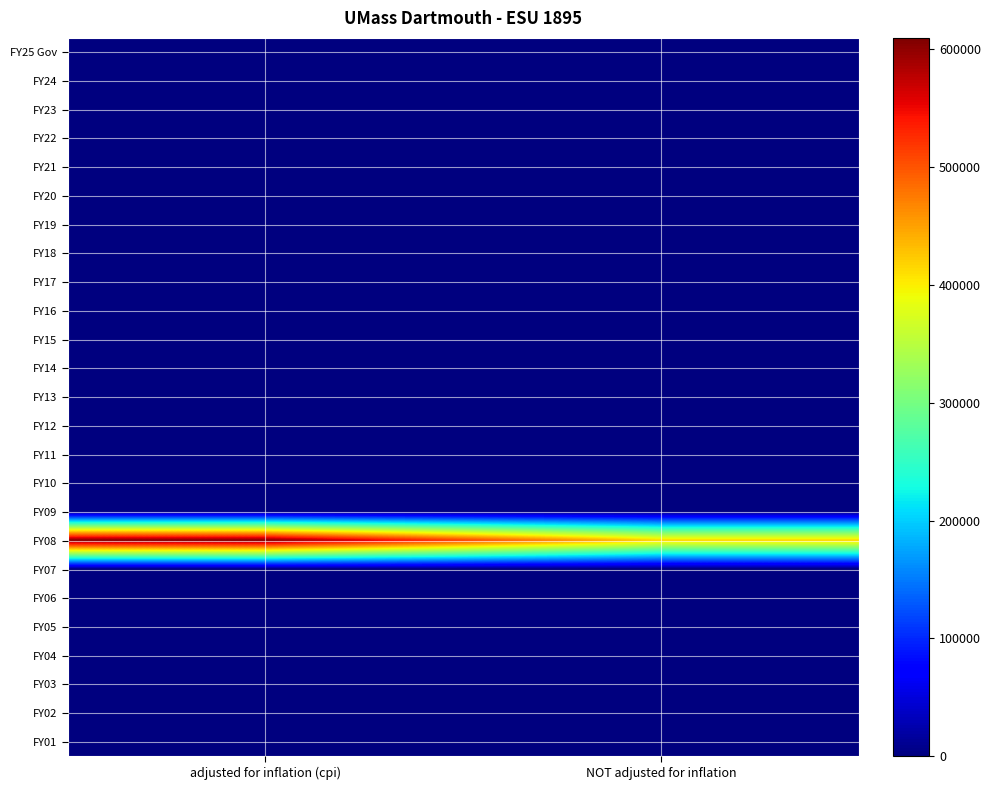

Which category has the highest value across all series?

adjusted for inflation (cpi)